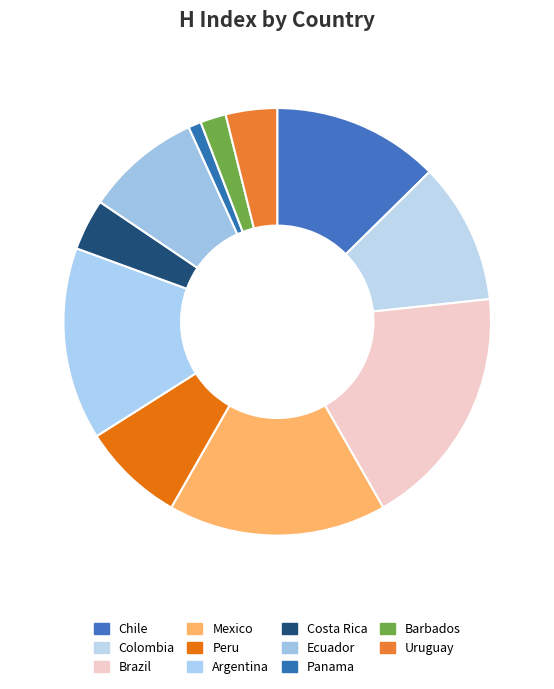

What percentage do Panama and Barbados together represent?

2.9%